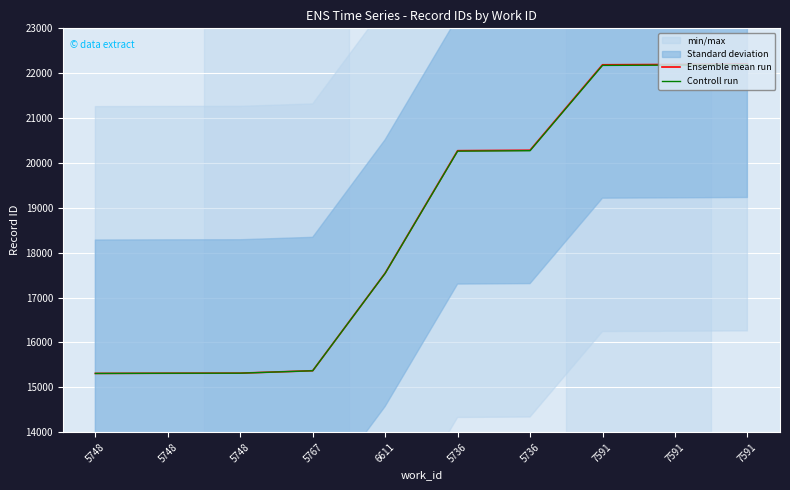

Rank the categories by Ensemble mean run value from highest to lowest.

7591, 7591, 7591, 5736, 5736, 6611, 5767, 5748, 5748, 5748